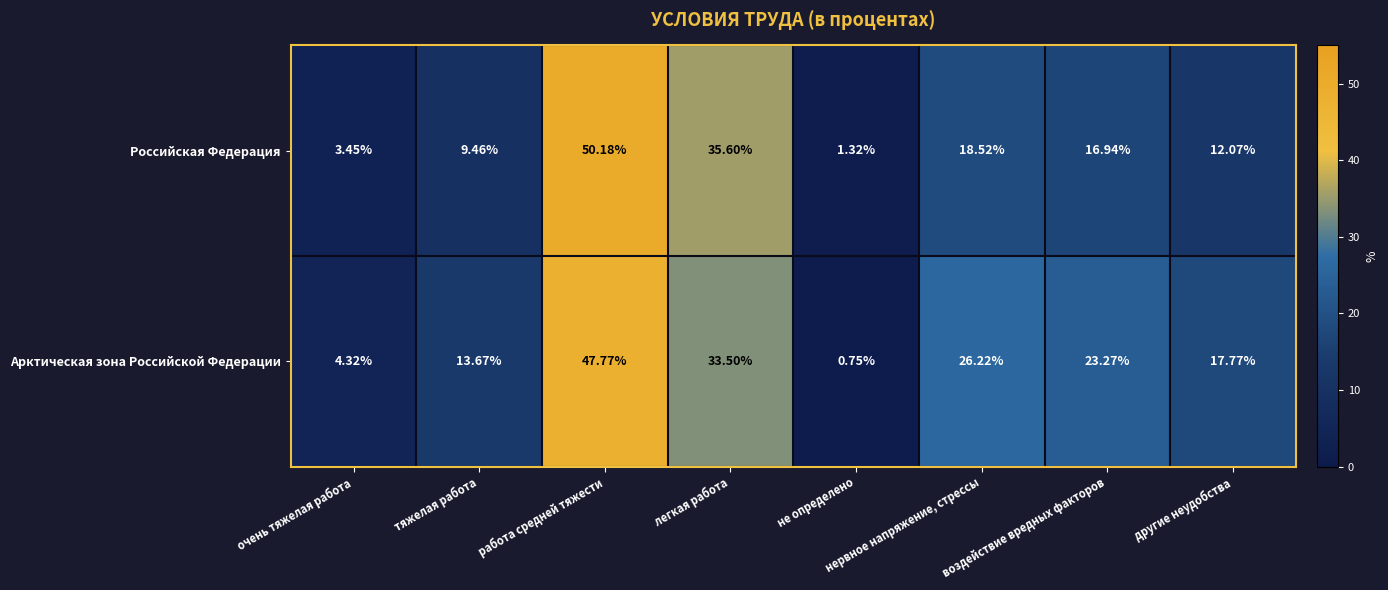

At which category does the chart reach its peak across all series?

работа средней тяжести